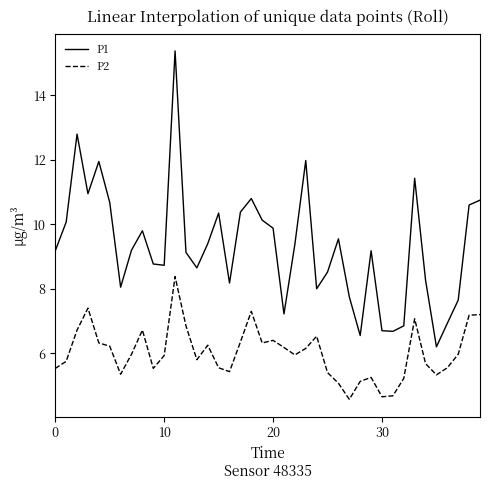

Does the chart display data point markers on the line(s)?

No